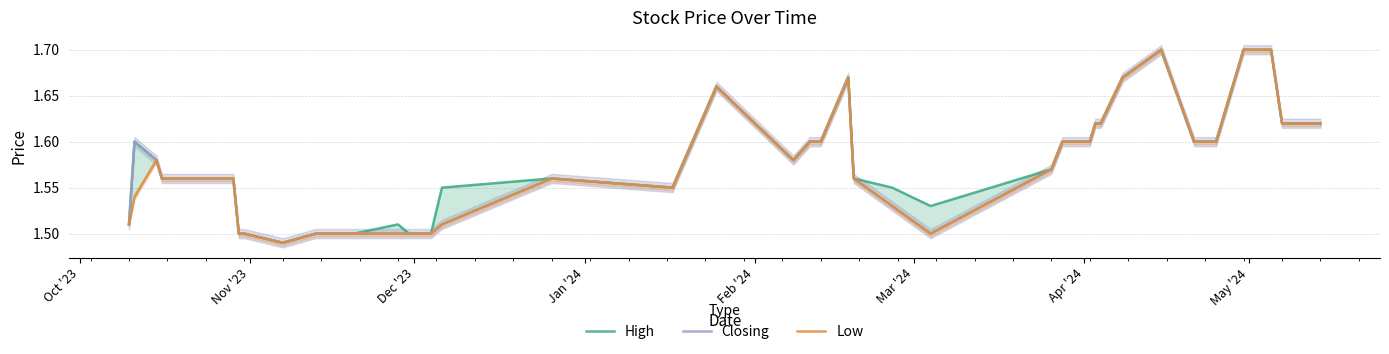

In Closing, how many points are lower than both neighbors (excluding endpoints)?

4